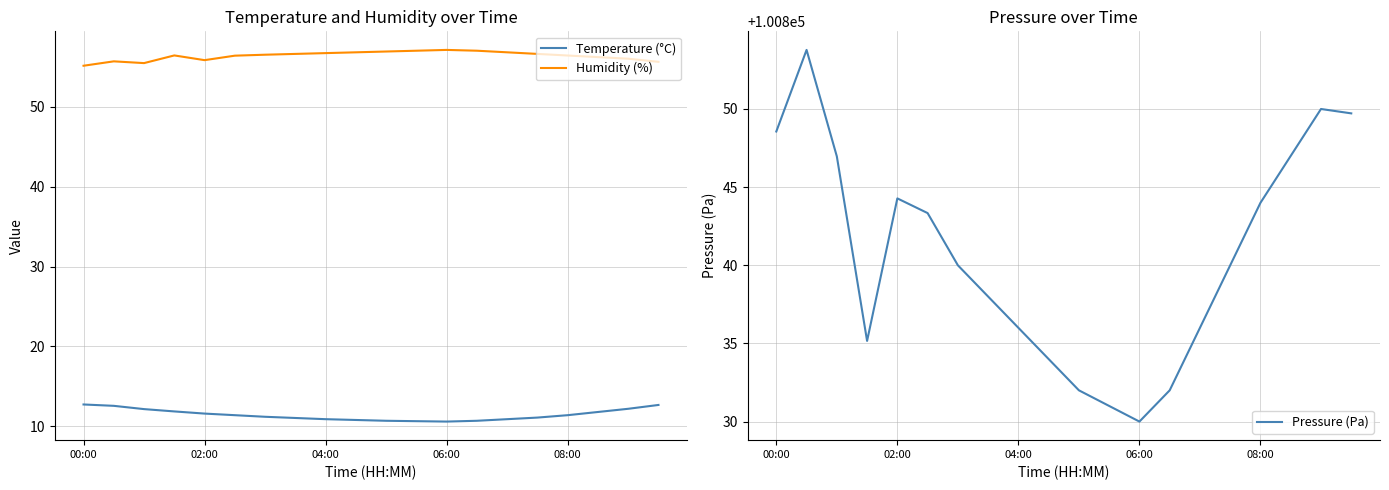

Is it true that Humidity (%) equals 56.8 at 14?

True